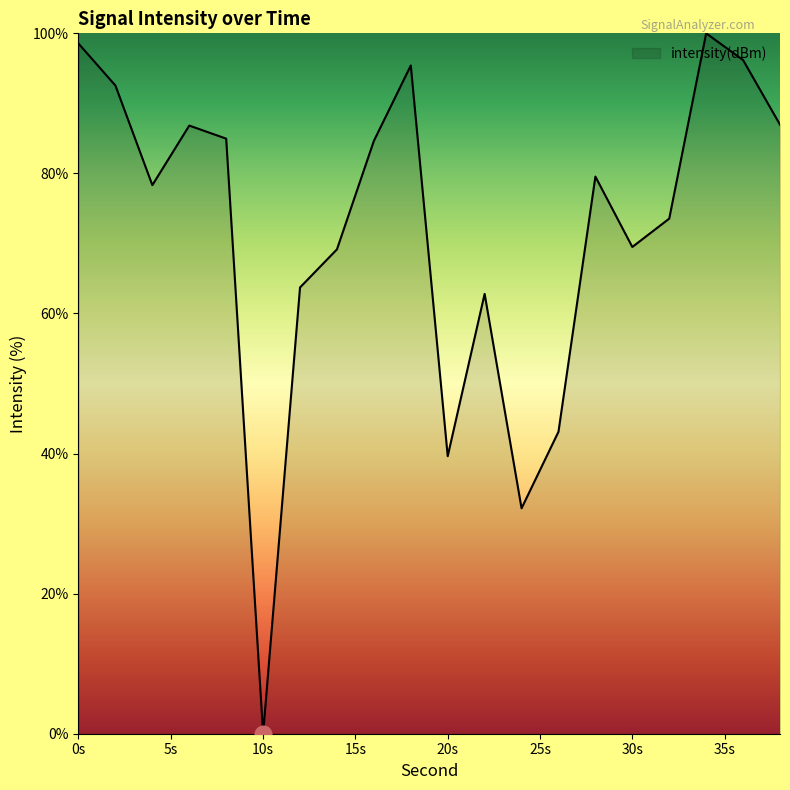

What is the difference between the maximum and minimum values?

100.0